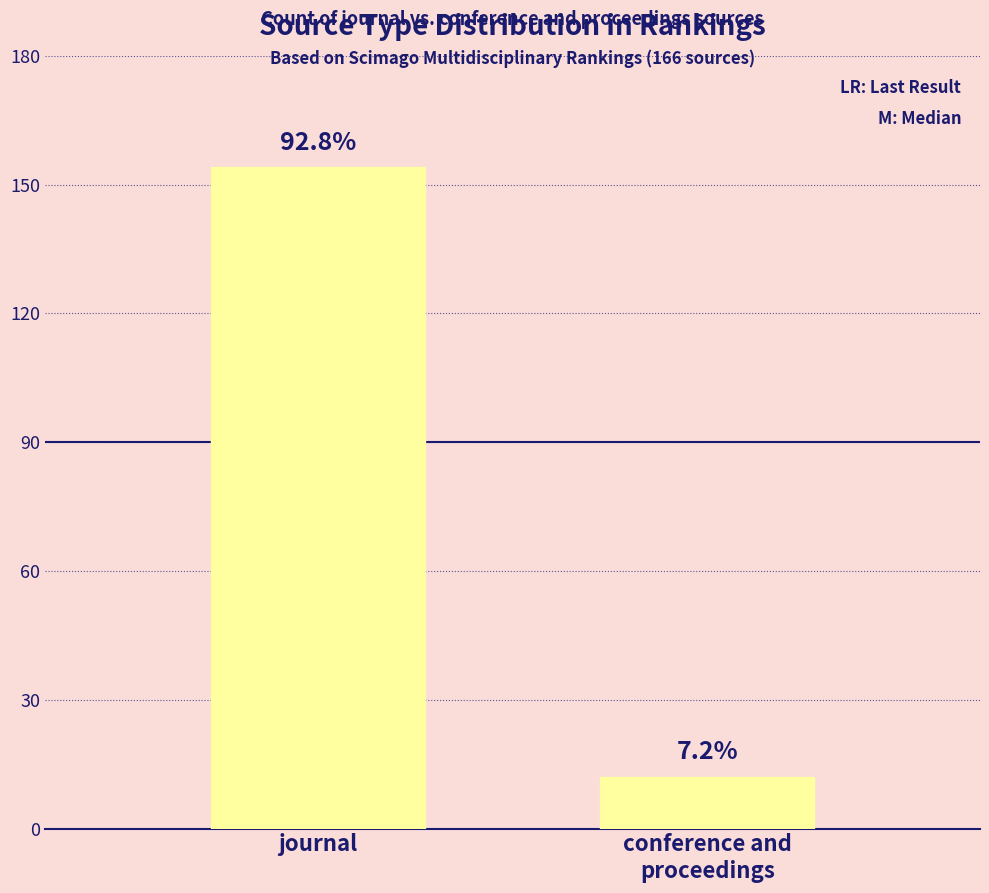

Reading right to left, transcribe all the data shown in this chart.

12	154